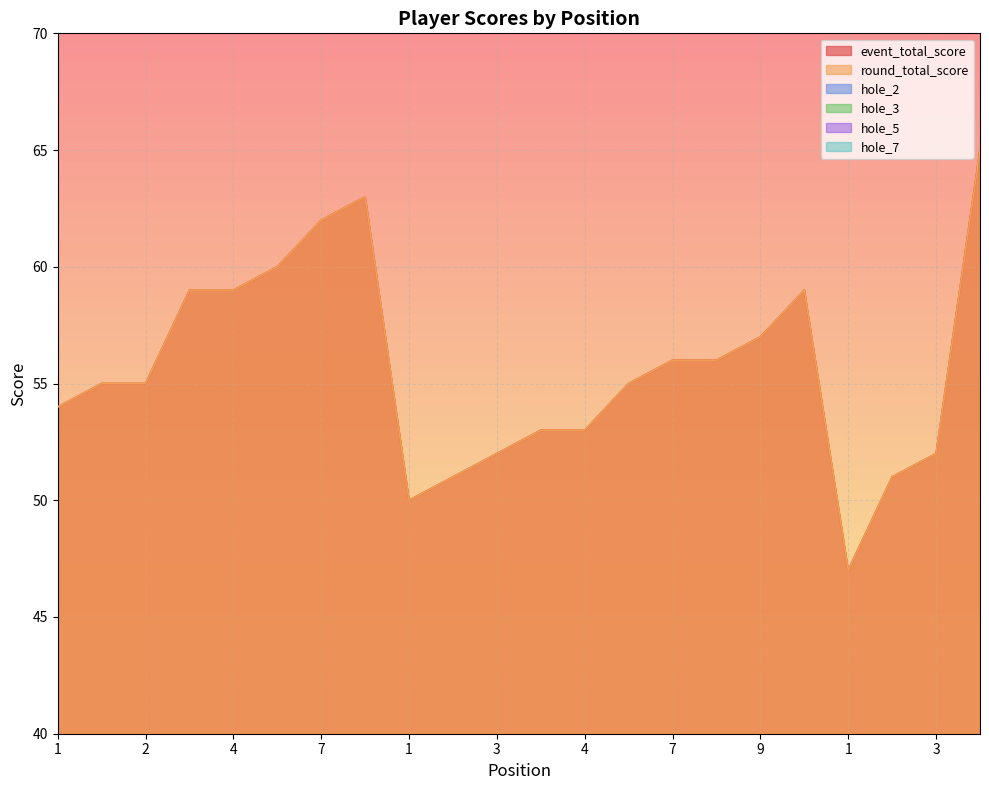

Which series changed the most between 4 and 7?

event_total_score